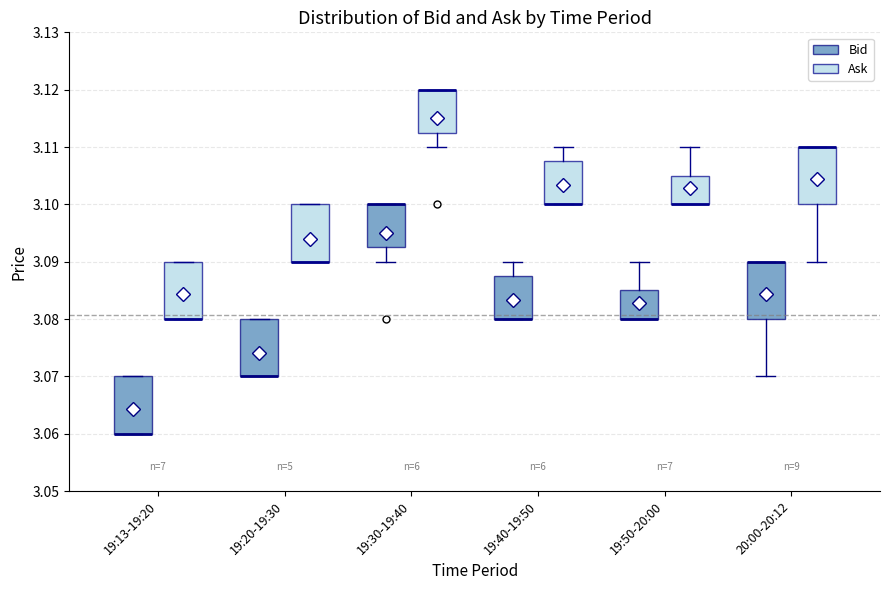

Where is the upper edge of the box for 19:13-19:20 (Bid) on the y-axis? The values are not printed on the chart, so give them approximately, as read against the axis.

3.070